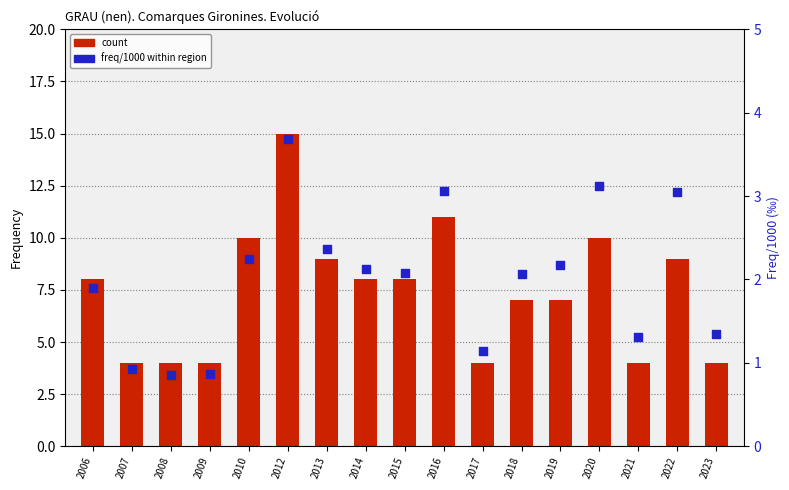

Which series has the largest total across all categories?

count